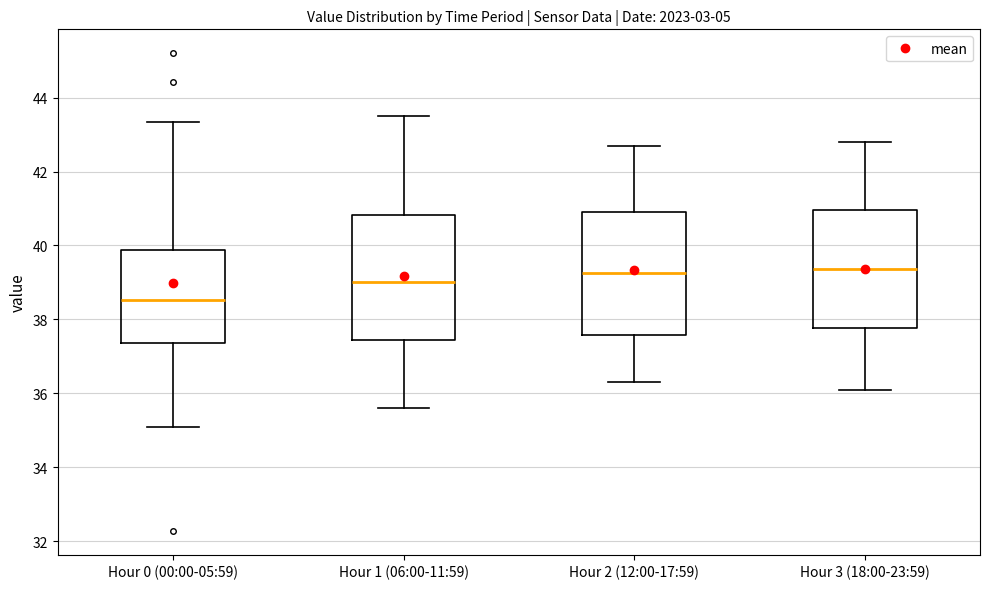

Where is the lower edge of the box for Hour 0 (00:00-05:59) on the y-axis? The values are not printed on the chart, so give them approximately, as read against the axis.

37.4